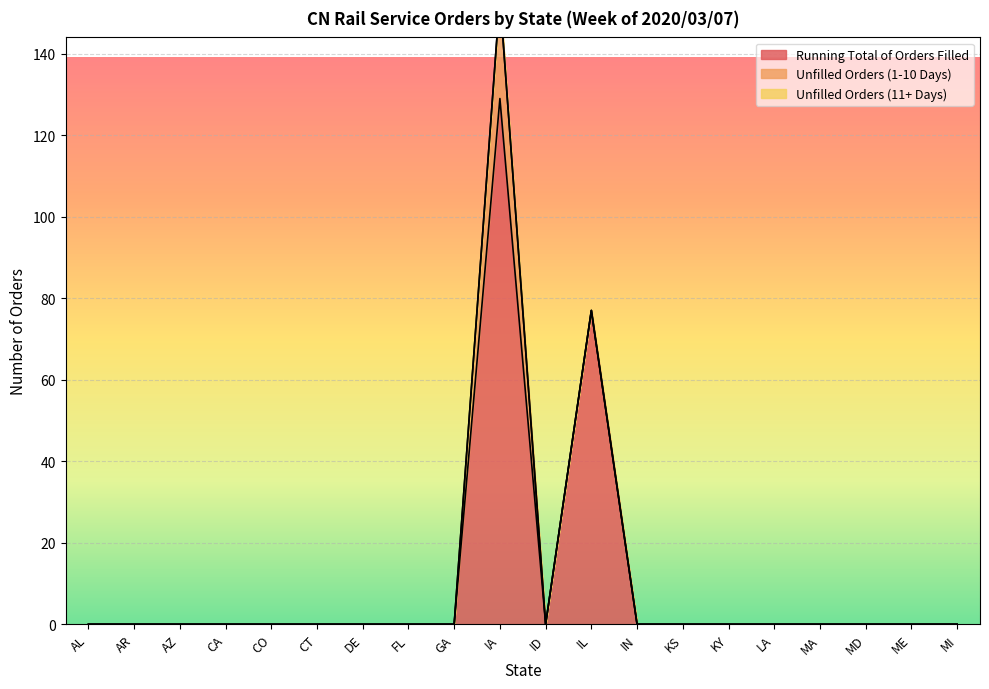

The value of Unfilled Orders (1-10 Days) at FL is 0. True or false?

True